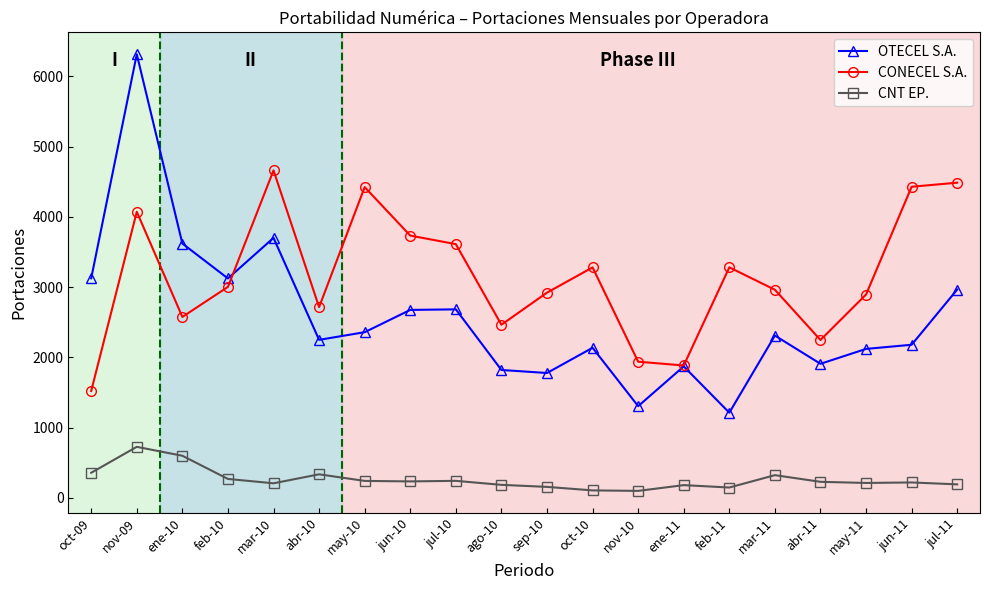

Which label corresponds to the largest value in the chart?

nov-09